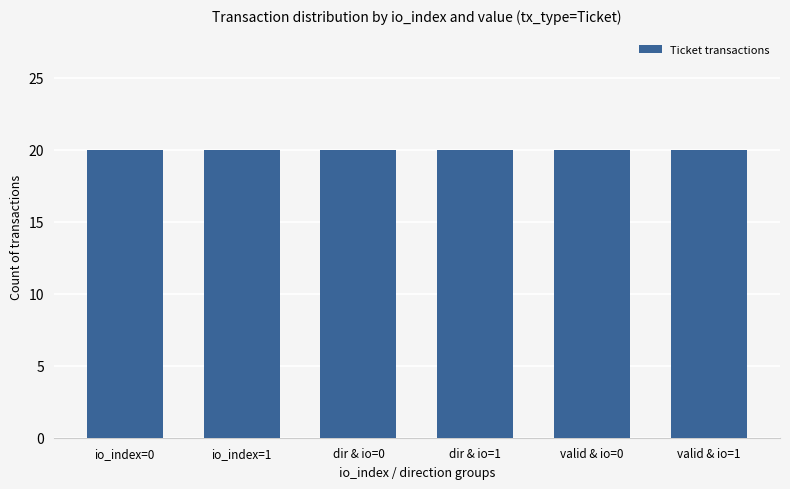

How many distinct data groups are displayed?

1